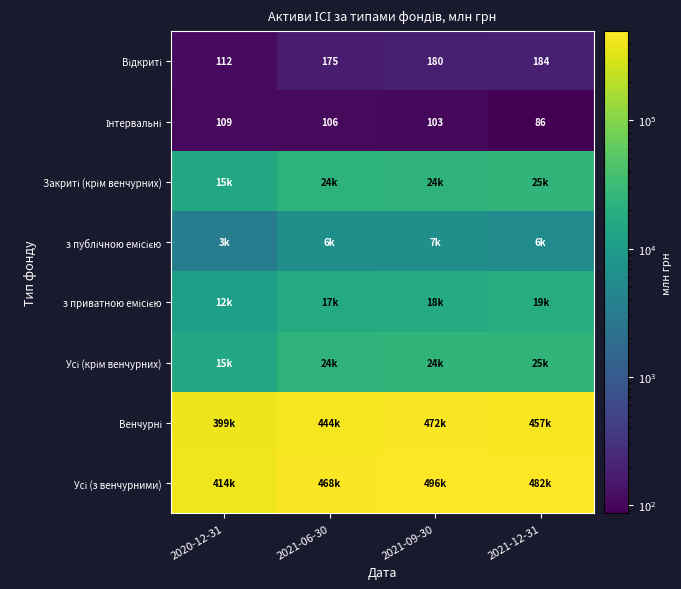

Which has a higher value, 2020-12-31 or 2021-09-30?

2021-09-30